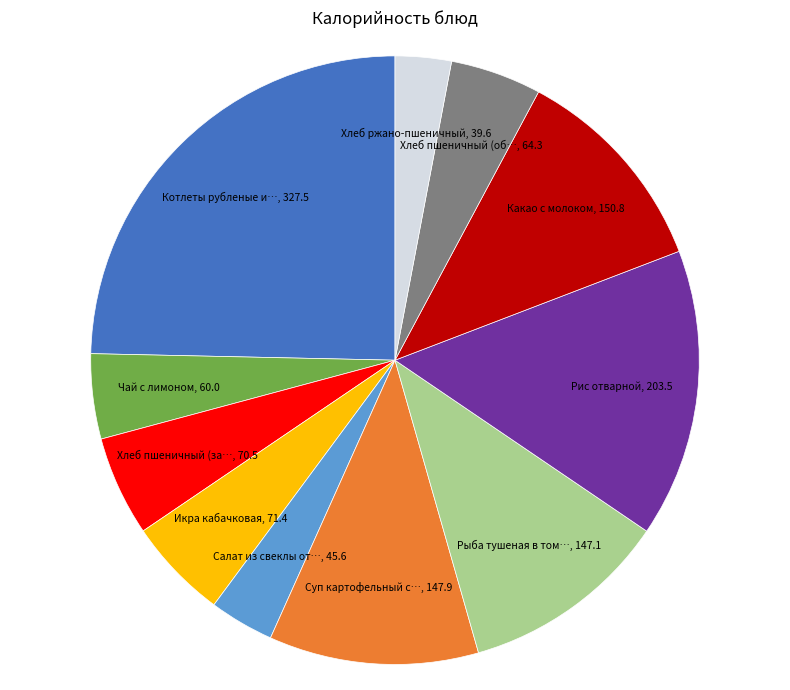

Is there a majority slice in this chart?

No